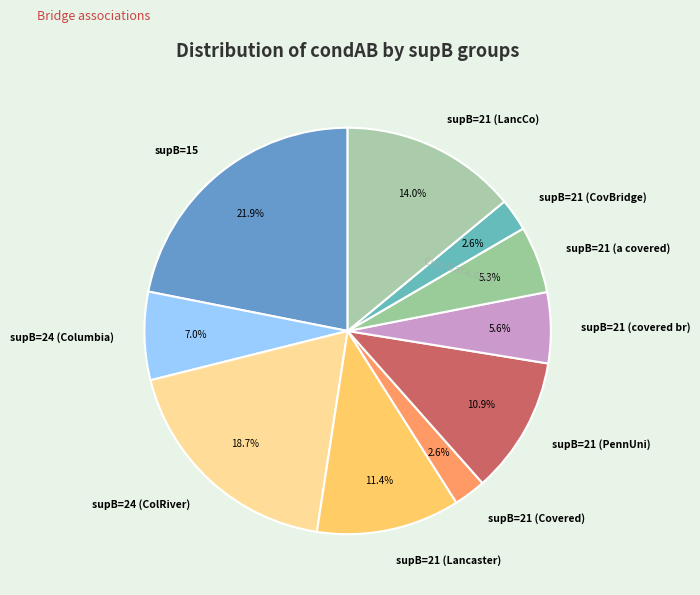

Is the sum of supB=21 (covered br) and supB=21 (a covered) greater than half?

No